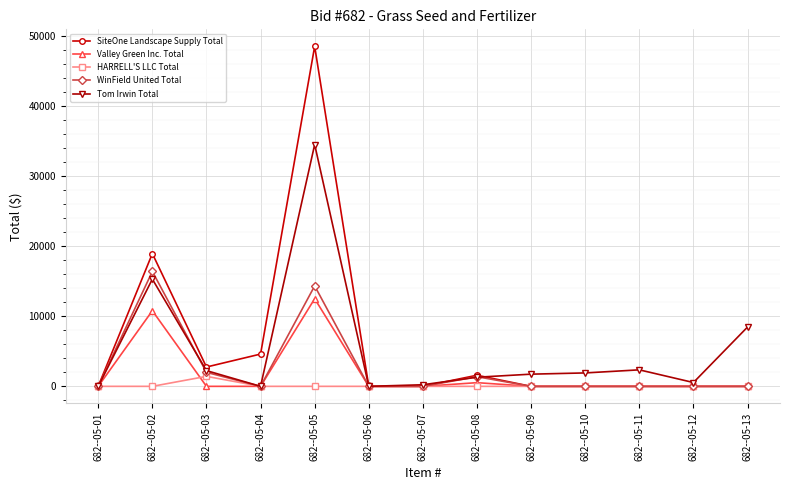

Count the number of data series in this chart.

5